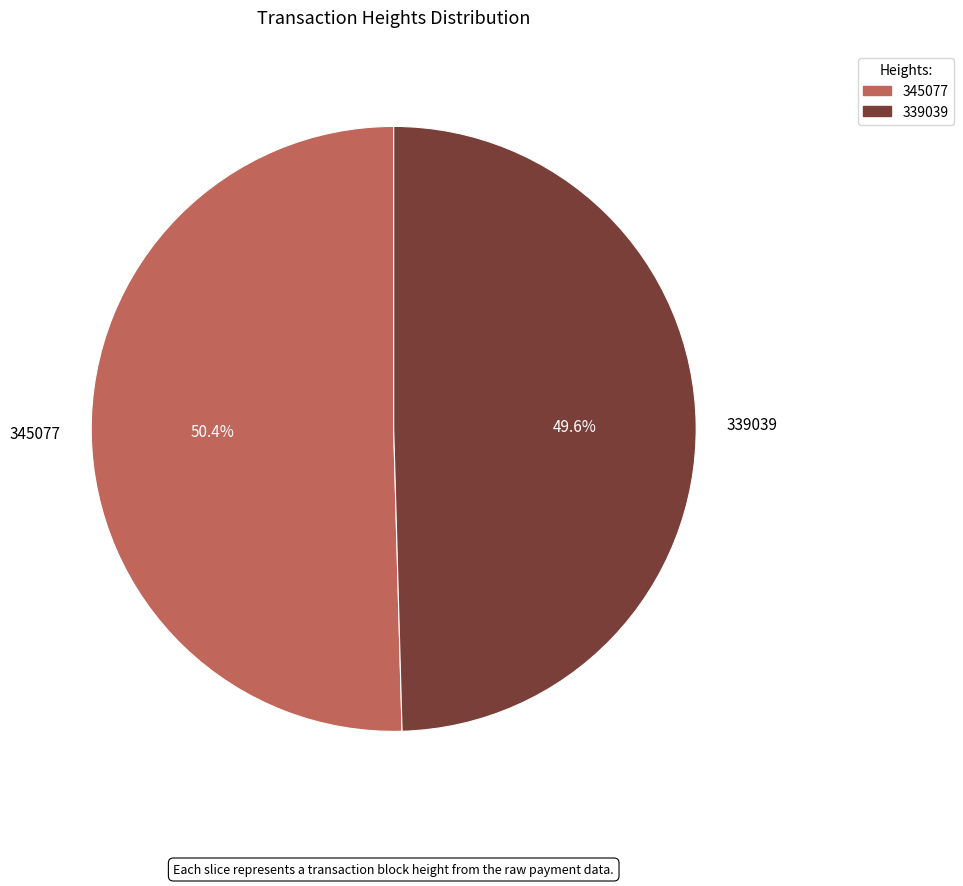

What percentage is NOT represented by 339039?

50.4%